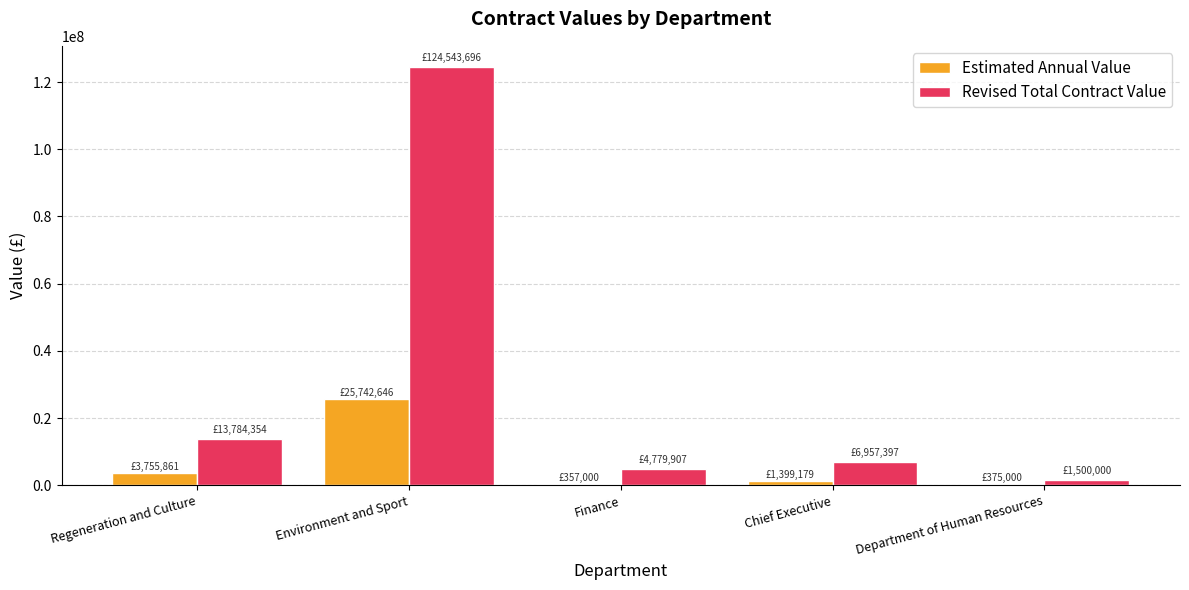

Where does the Estimated Annual Value series first go above 1399179?

Regeneration and Culture